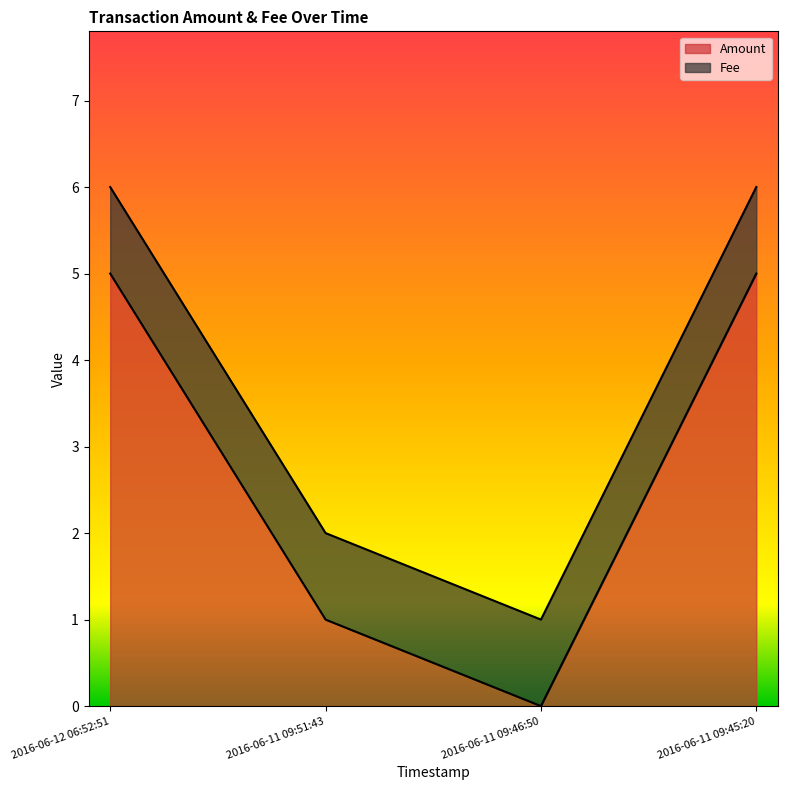

What is the label of the 1st point from the right?

2016-06-11 09:45:20